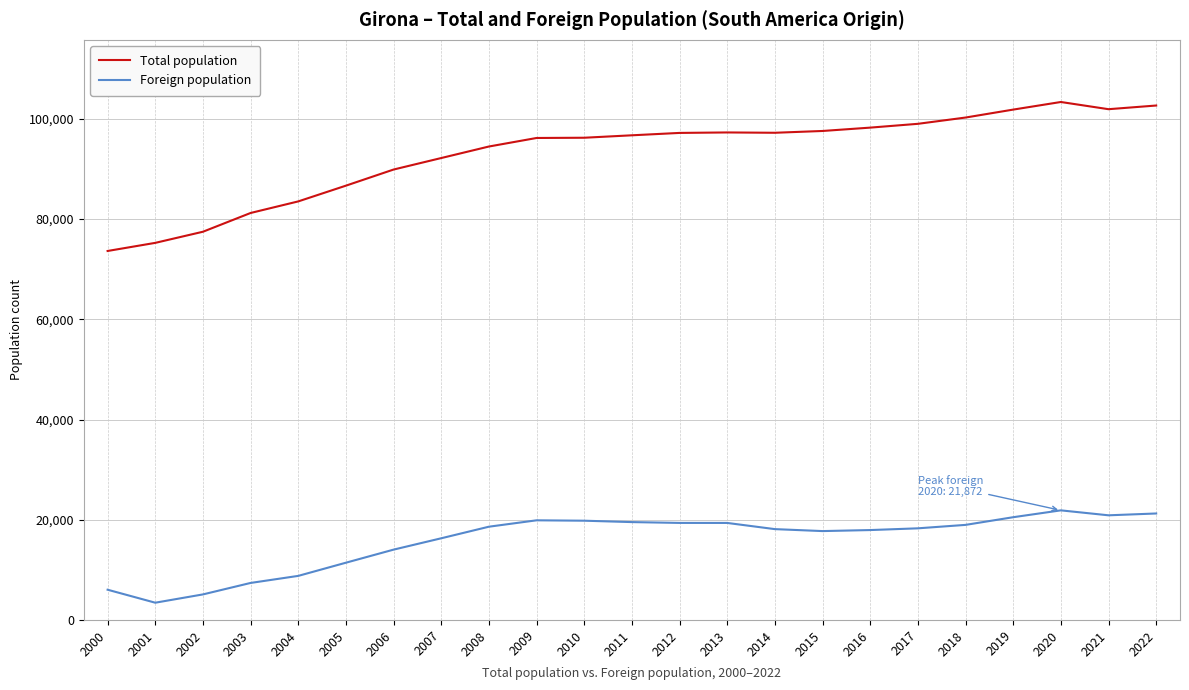

The value of Total population at 2008 is 94484. True or false?

True